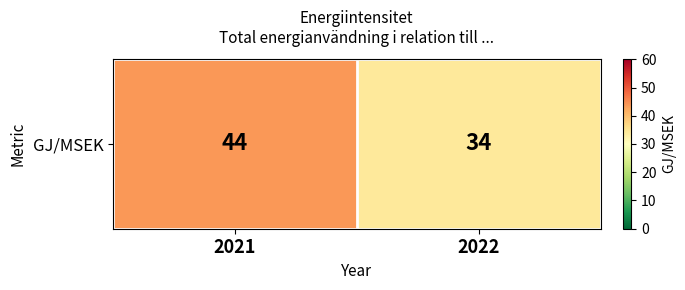

How many categories are shown in the chart?

2